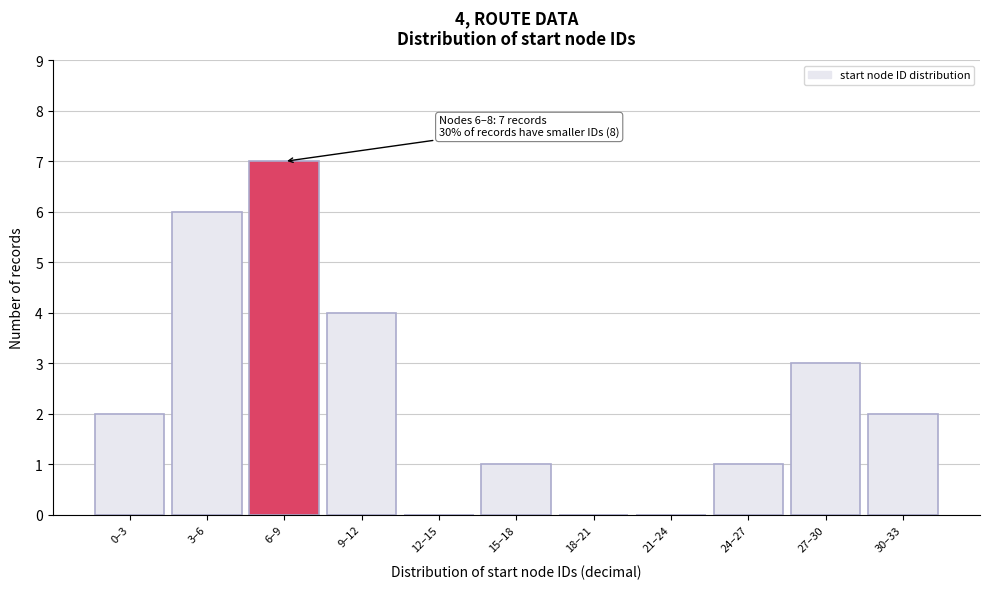

Reading left to right, list all the values displayed in this chart.

0–3=2	3–6=6	6–9=7	9–12=4	12–15=0	15–18=1	18–21=0	21–24=0	24–27=1	27–30=3	30–33=2